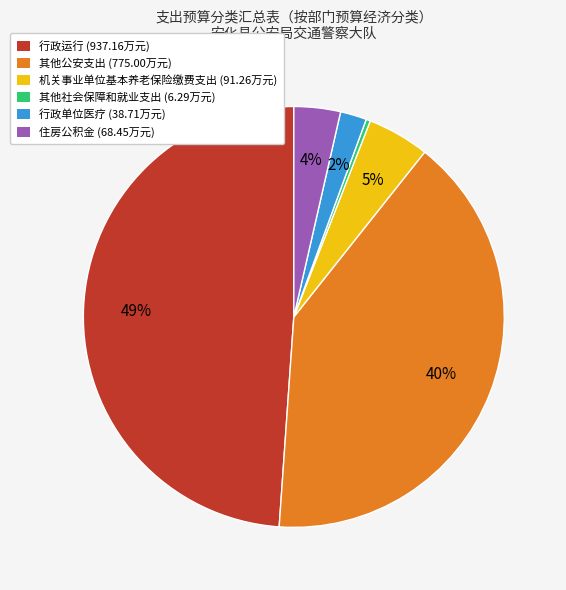

Do 行政单位医疗 (38.71万元) and 其他社会保障和就业支出 (6.29万元) together represent more than half of the pie?

No